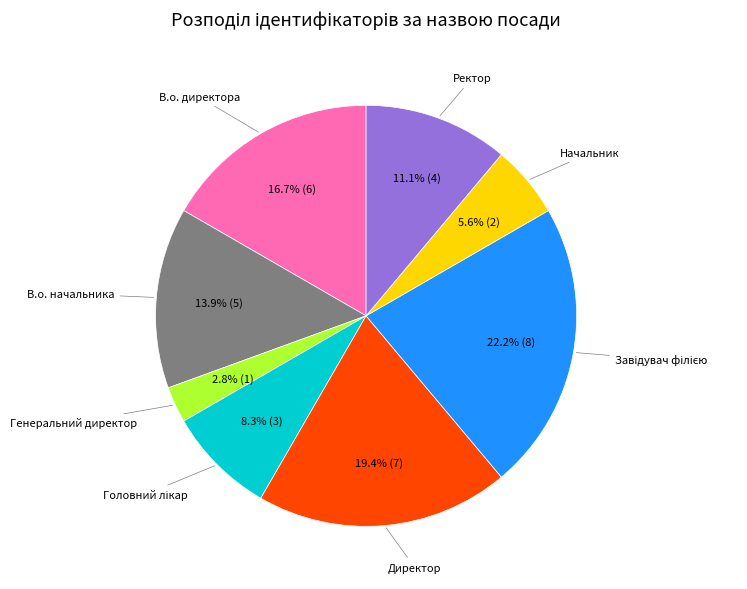

How many slices are in this pie chart?

8